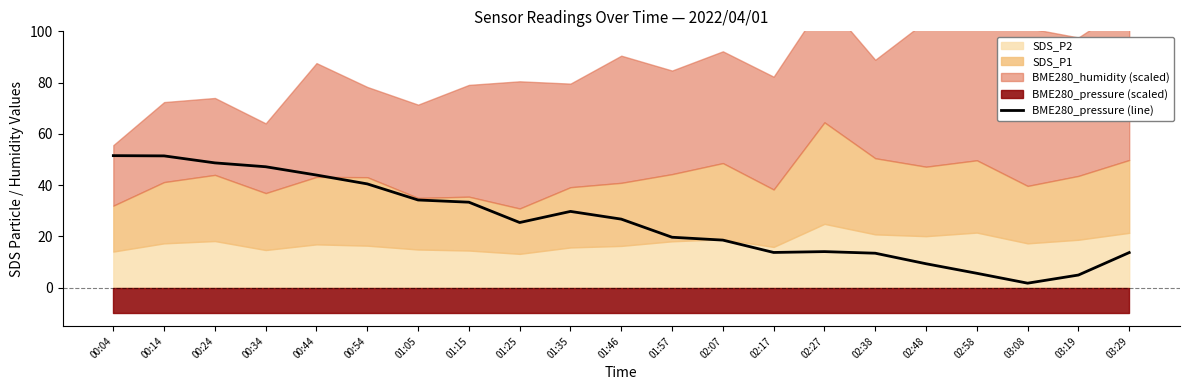

What is the minimum value shown in the chart?

1.8